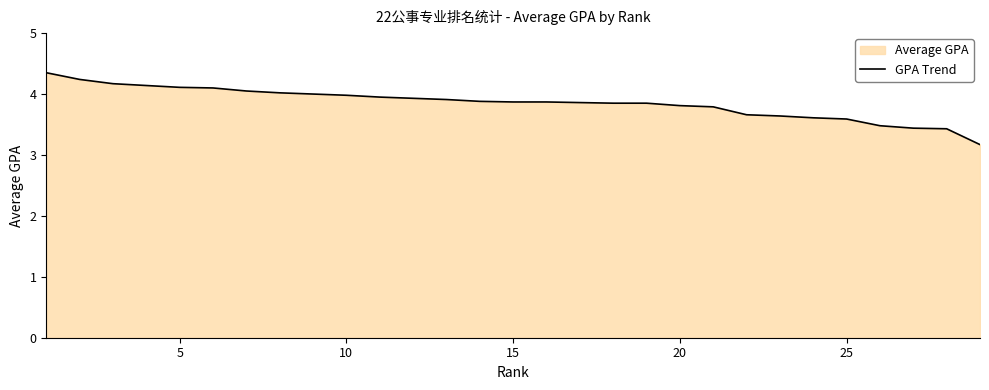

What is the difference between the maximum and minimum values?

1.2